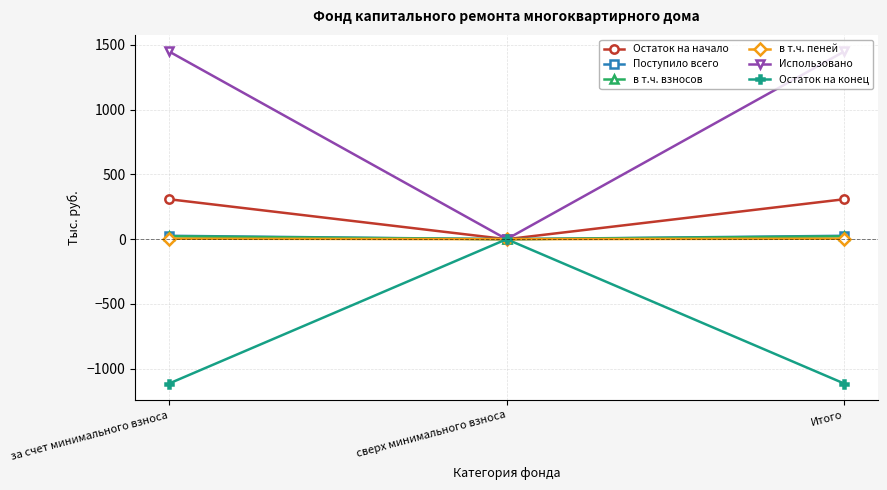

Does the chart have visible grid lines?

Yes